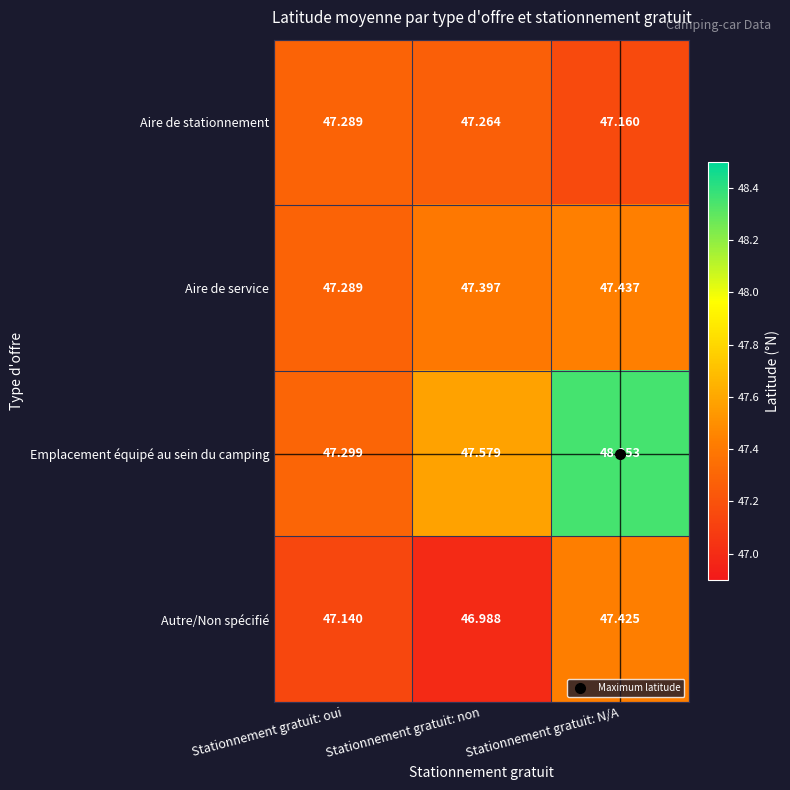

At which category does the chart reach its peak across all series?

Stationnement gratuit: N/A